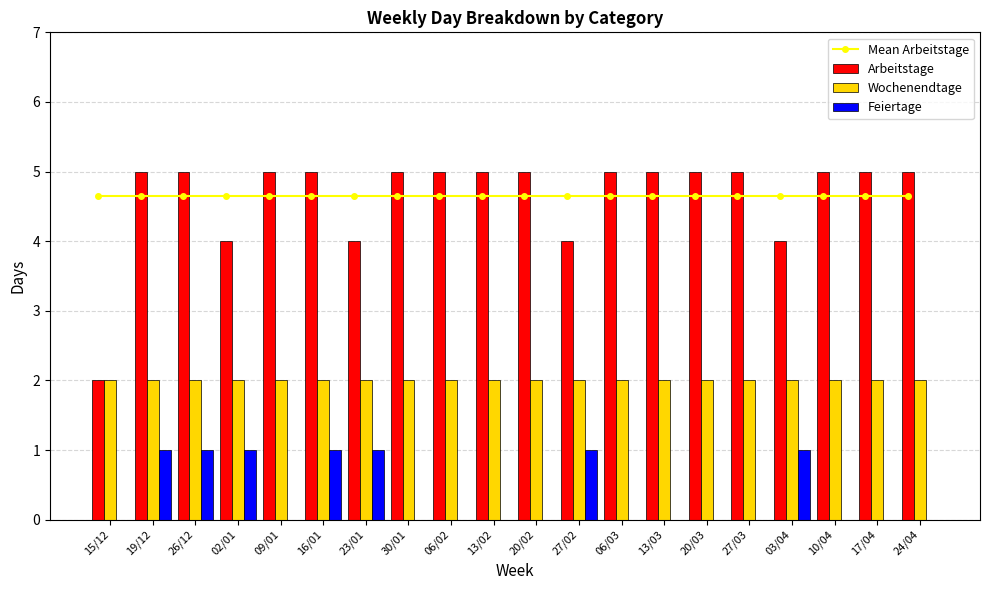

What is the average value of the Mean Arbeitstage series?

4.7